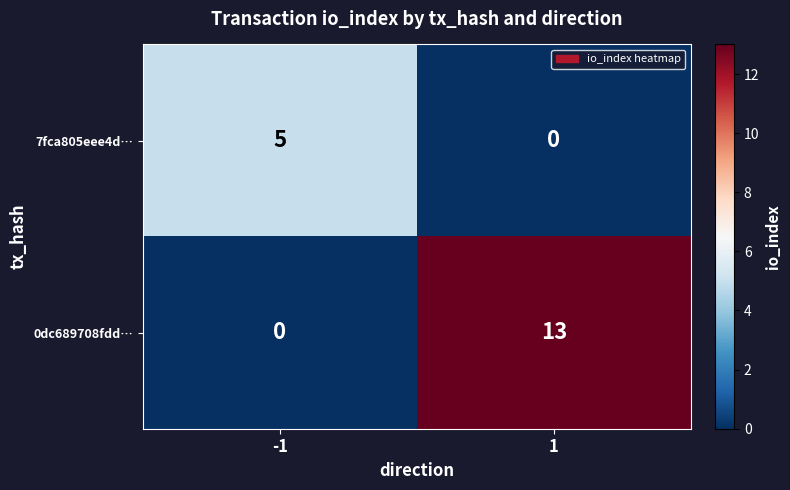

What is the approximate value of 0dc689708fdd… at 1, to the nearest 5?

15